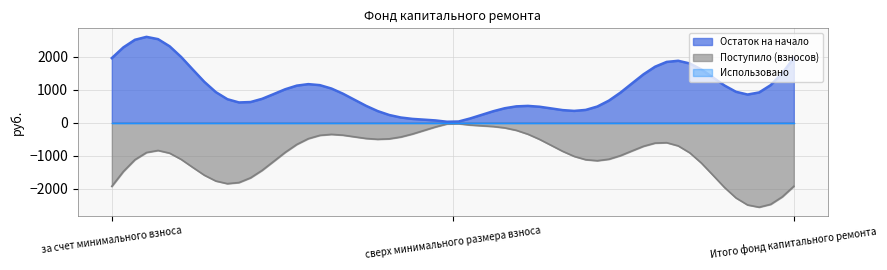

How many lines are shown in the chart?

3